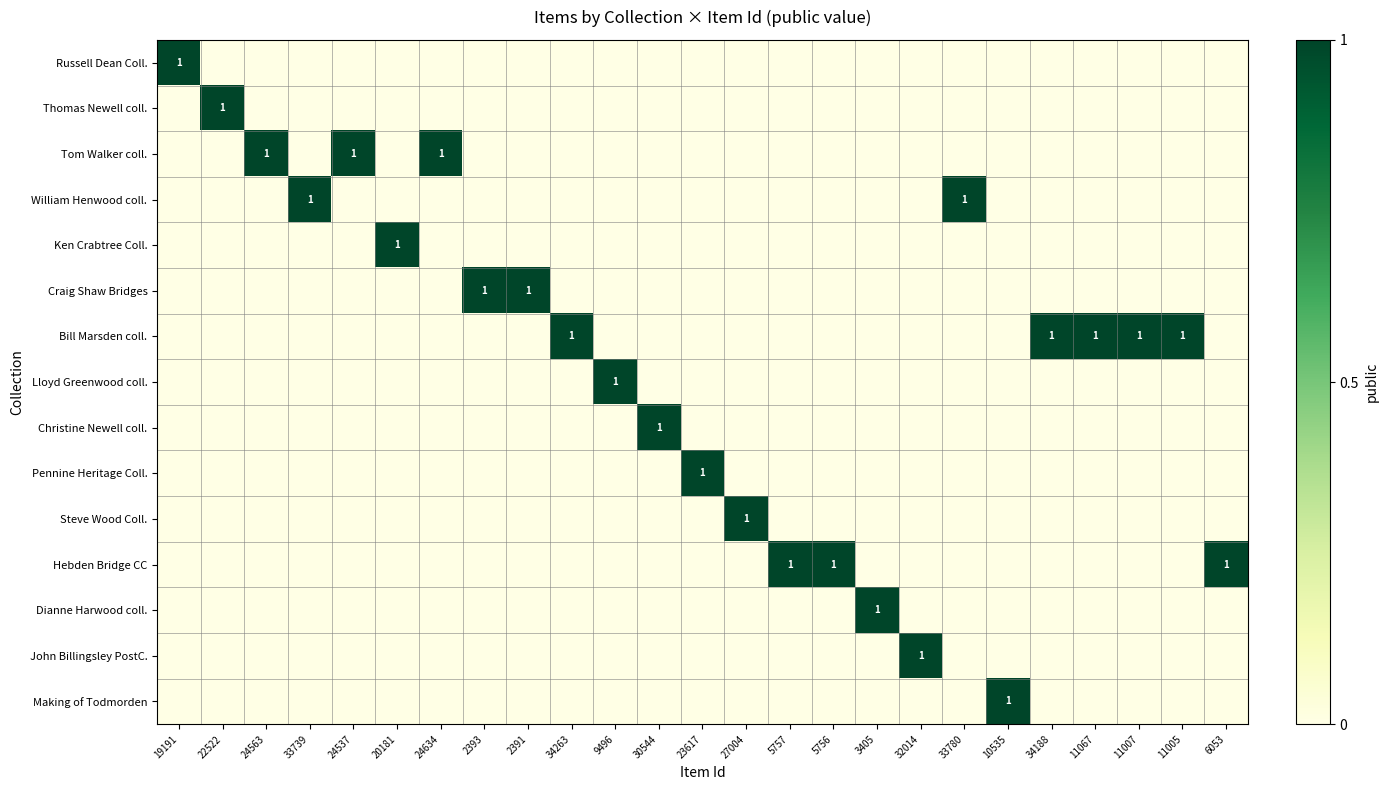

What is the greatest value displayed?

1